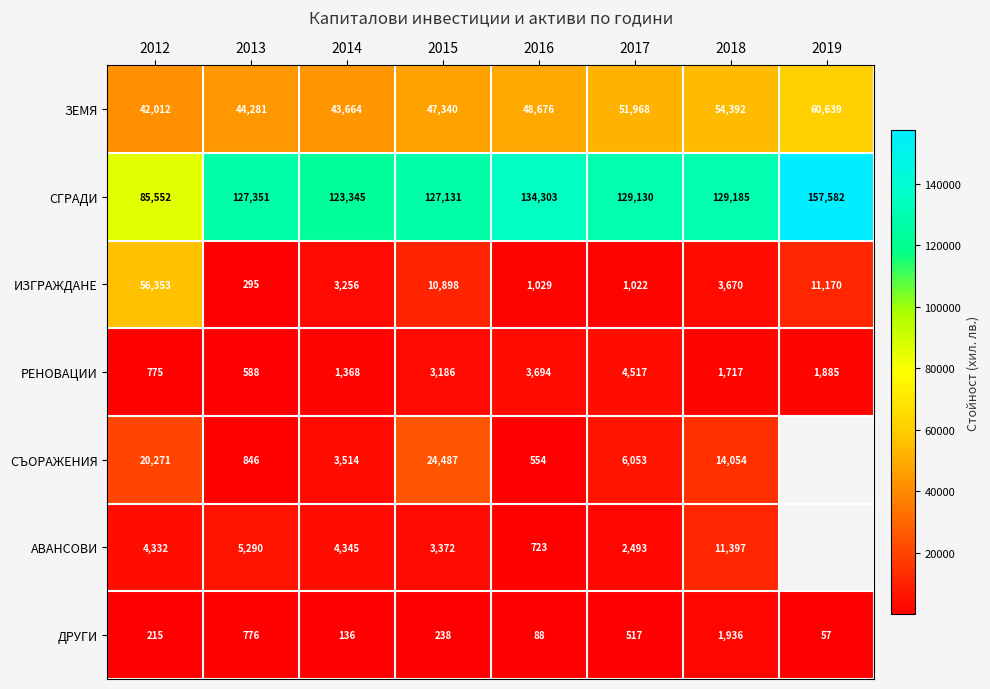

Which series changed the most between 2014 and 2017?

ЗЕМЯ